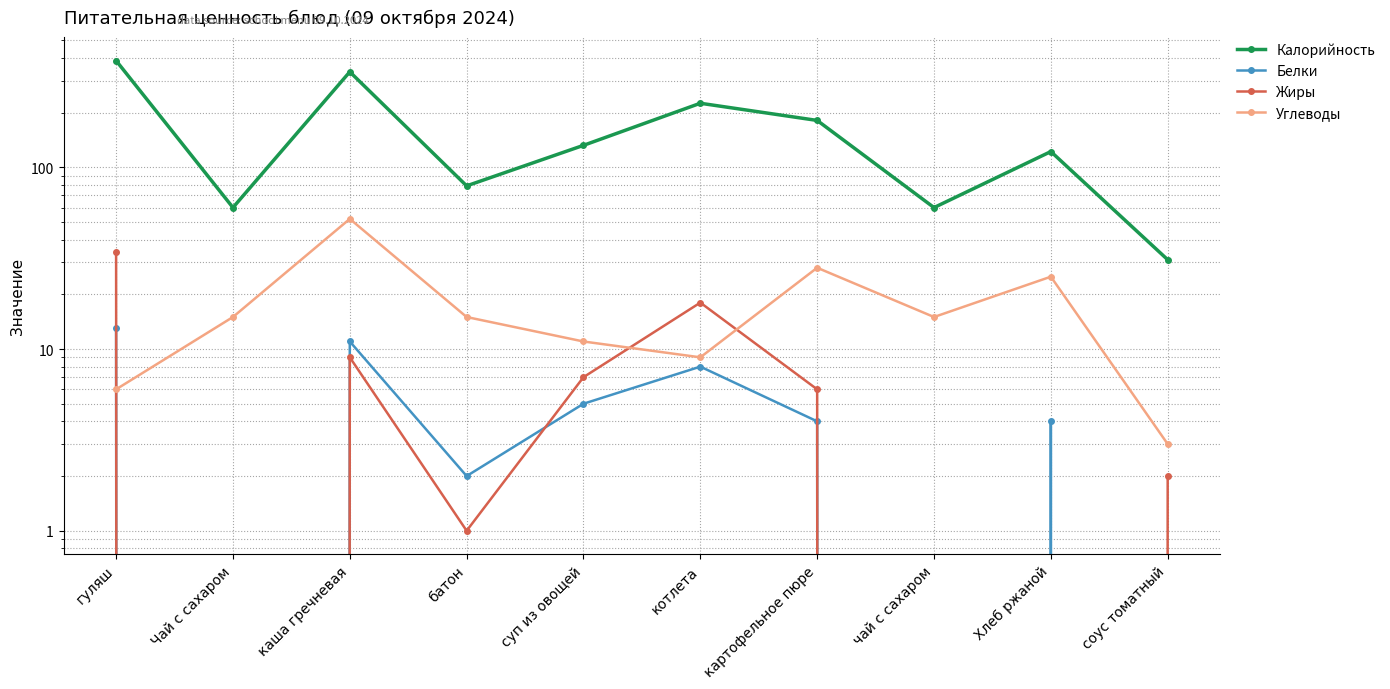

Does the chart have visible grid lines?

Yes